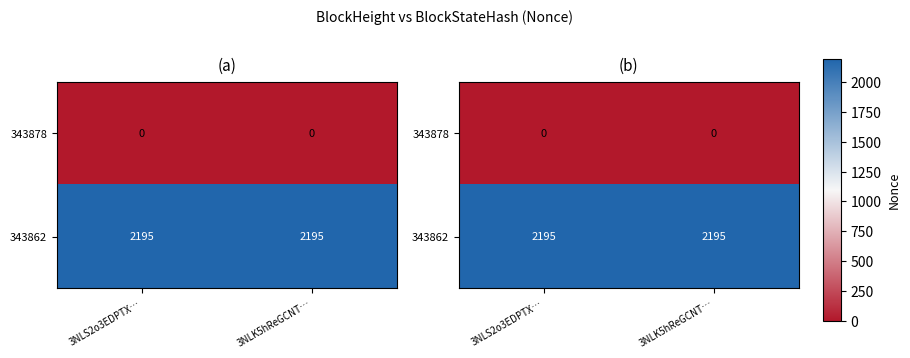

What is the greatest value displayed?

2195